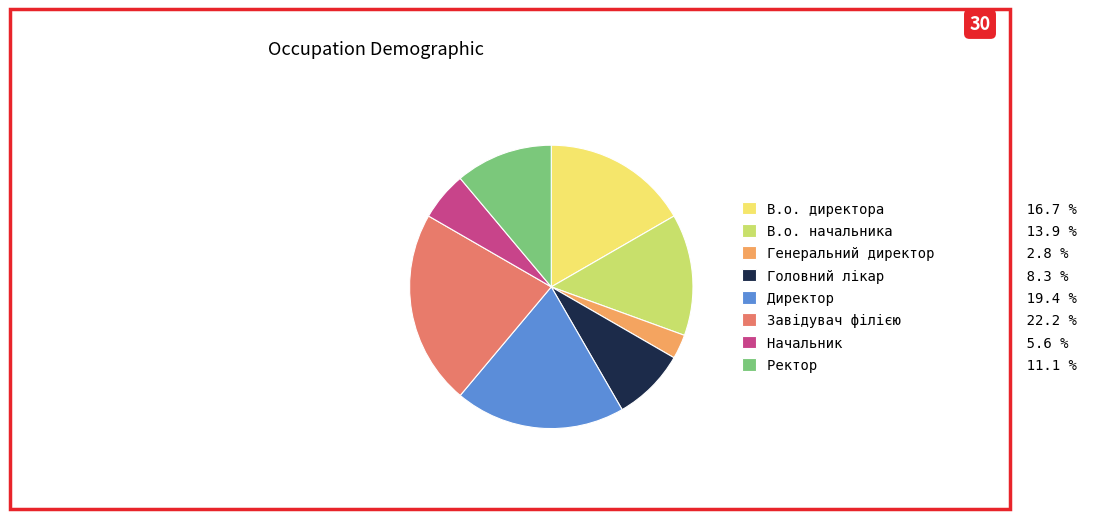

Which category has the biggest portion of the pie?

Завідувач філією